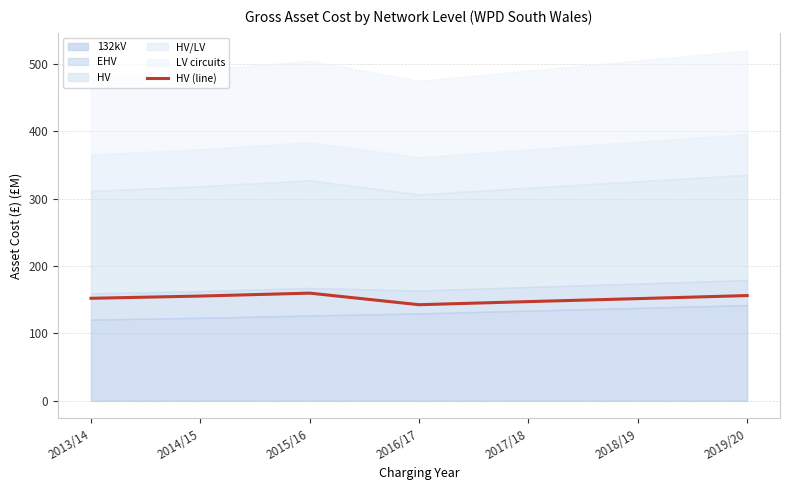

Does the chart have visible grid lines?

Yes